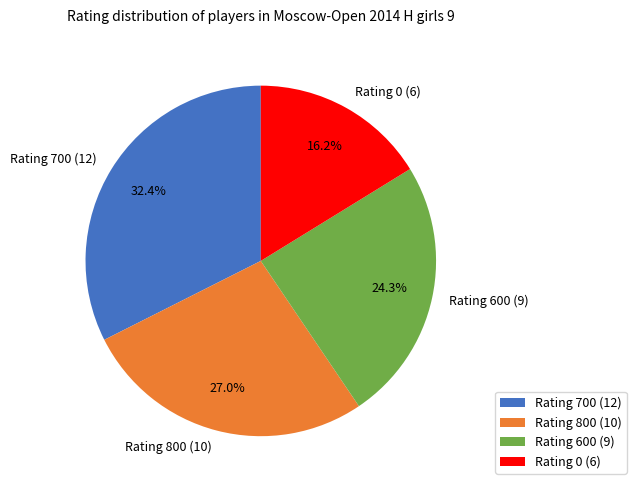

Rank the categories by value from highest to lowest.

Rating 700 (12), Rating 800 (10), Rating 600 (9), Rating 0 (6)